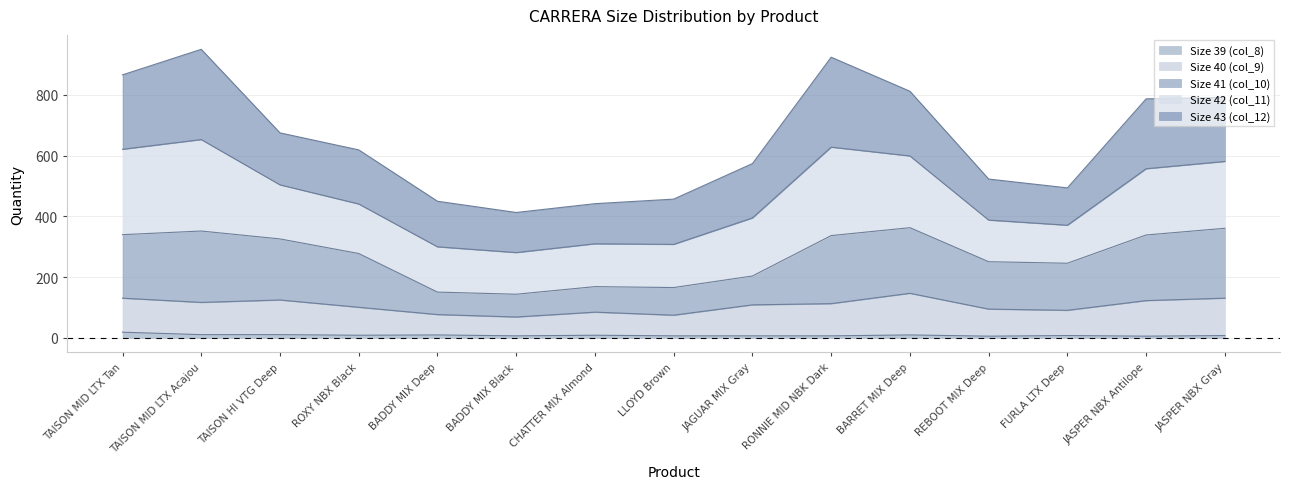

Does the chart display data point markers on the line(s)?

No